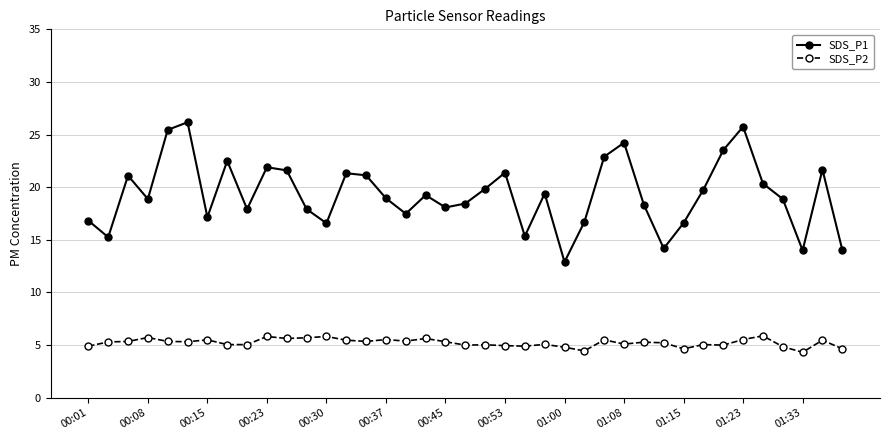

How many interior local peaks does the SDS_P1 series have?

11